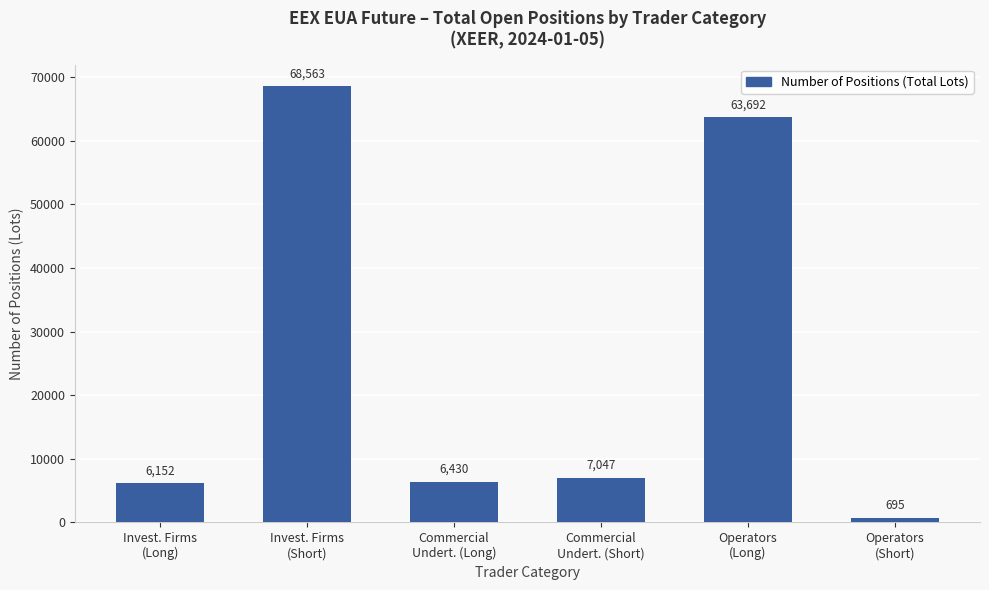

What is the value of the 3rd bar from the left?

6430